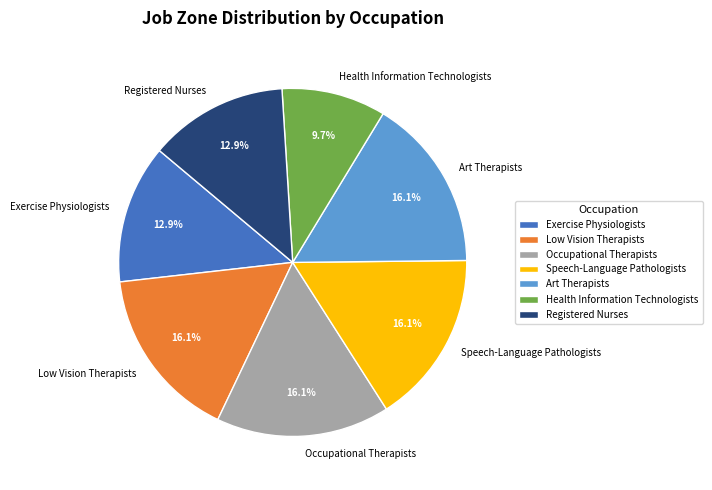

Which slice is the smallest?

Health Information Technologists